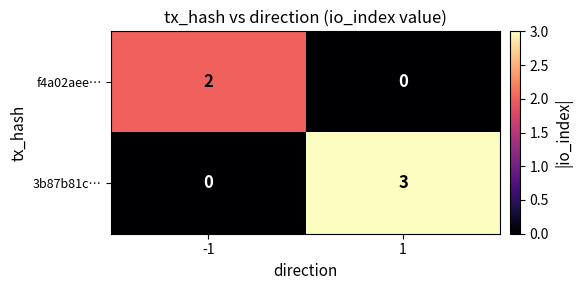

Is the value of f4a02aee… at -1 greater than the value of 3b87b81c… at -1?

Yes